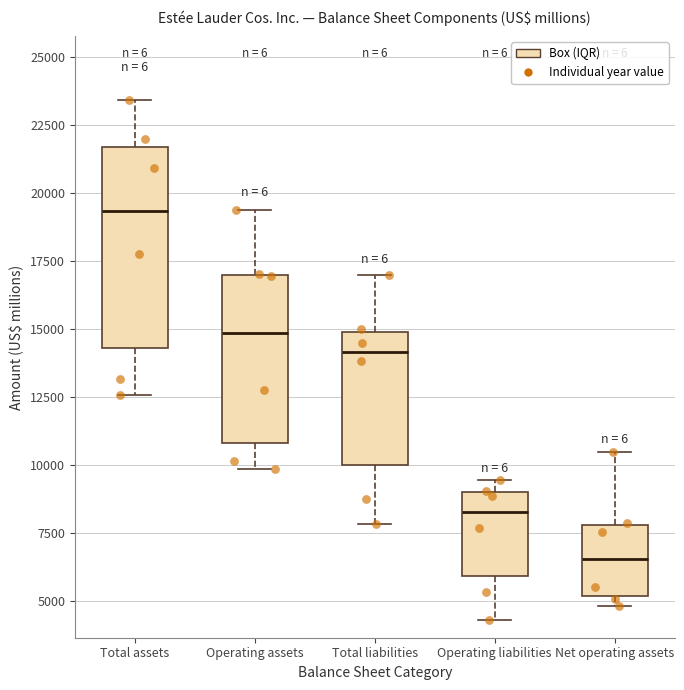

Which box has the highest median line?

Total assets